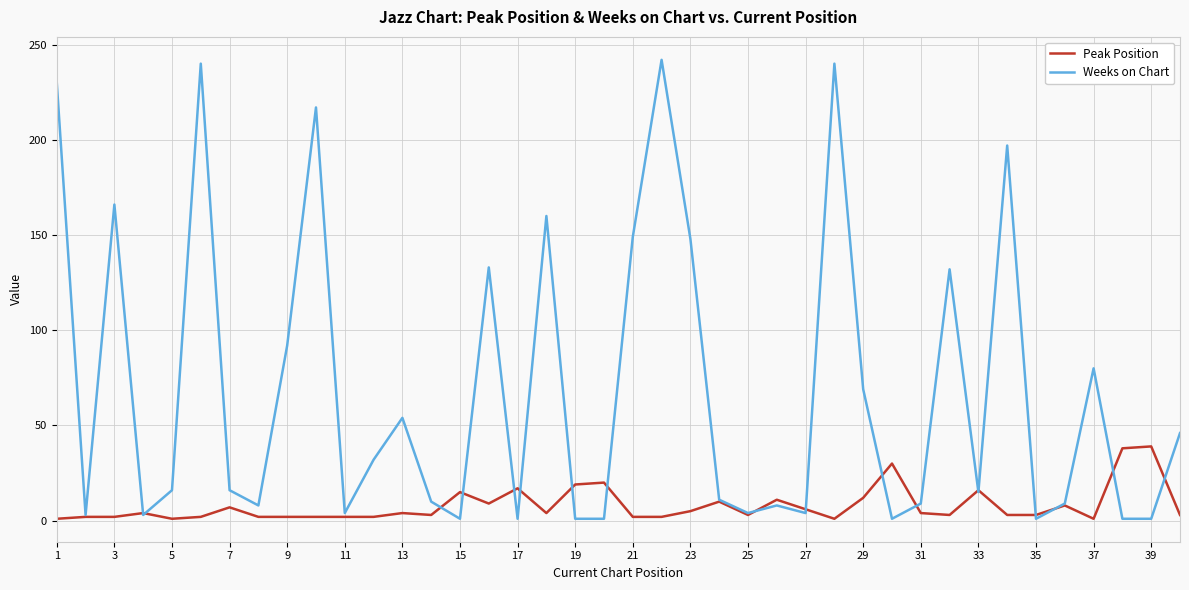

Which series has the widest spread of values?

Weeks on Chart